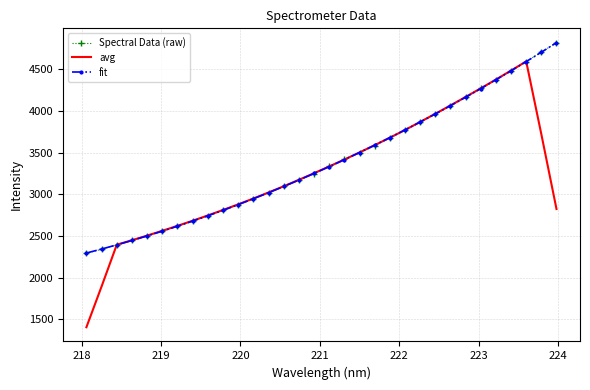

How many values in the avg series are below 3254?

16